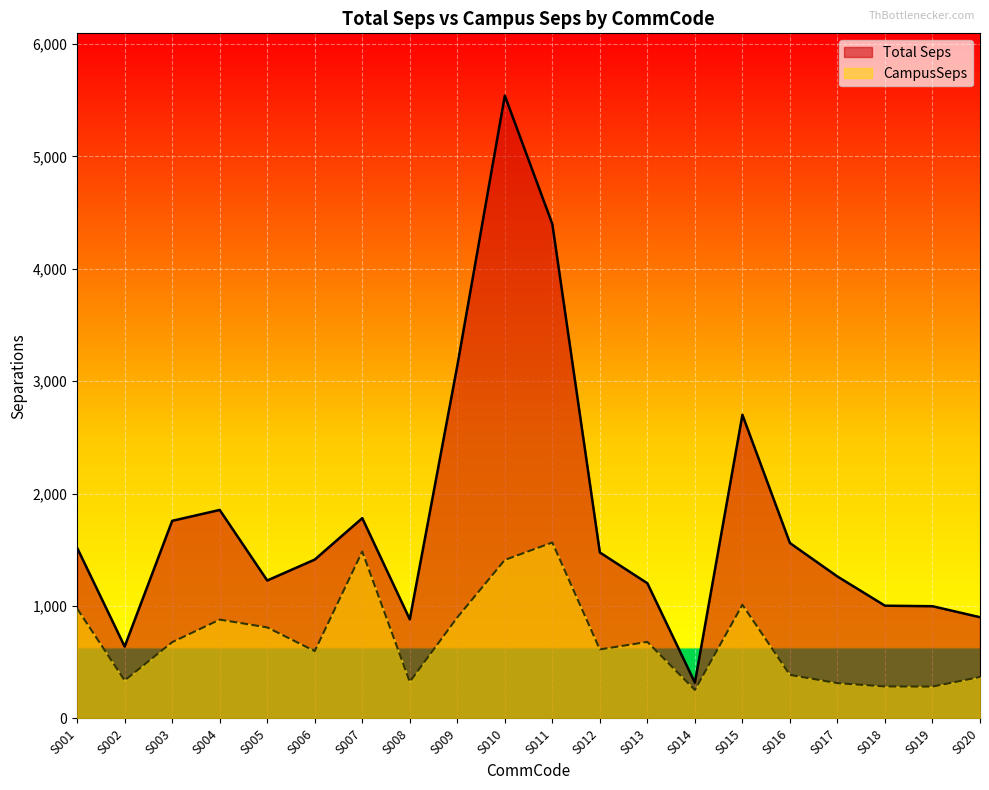

Is the value of Total Seps at S012 greater than the value of CampusSeps at S014?

Yes